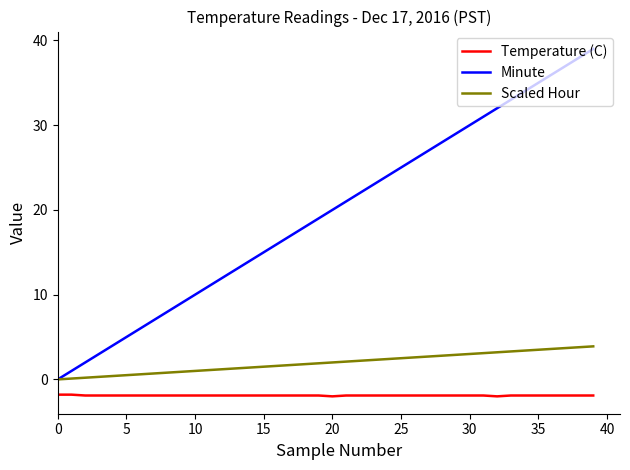

How many lines are shown in the chart?

3